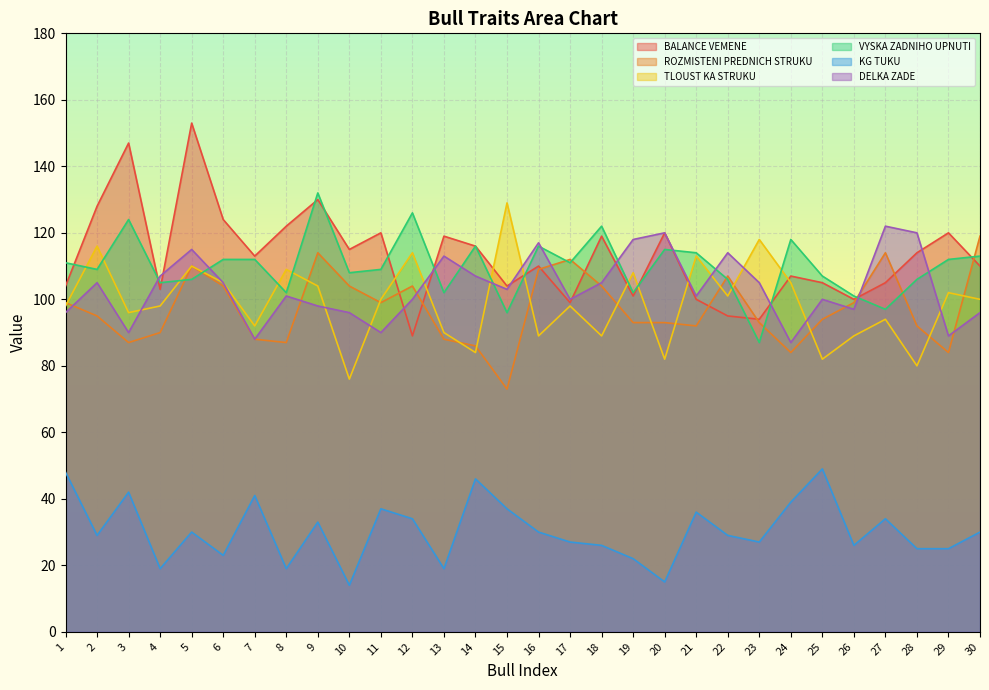

Is it true that KG TUKU equals 26 at 26?

True